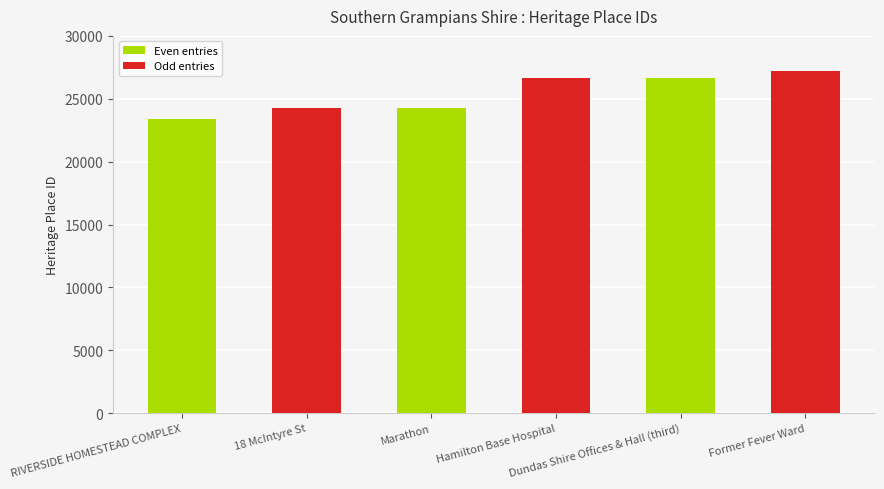

Which category has the highest value across all series?

Former Fever Ward